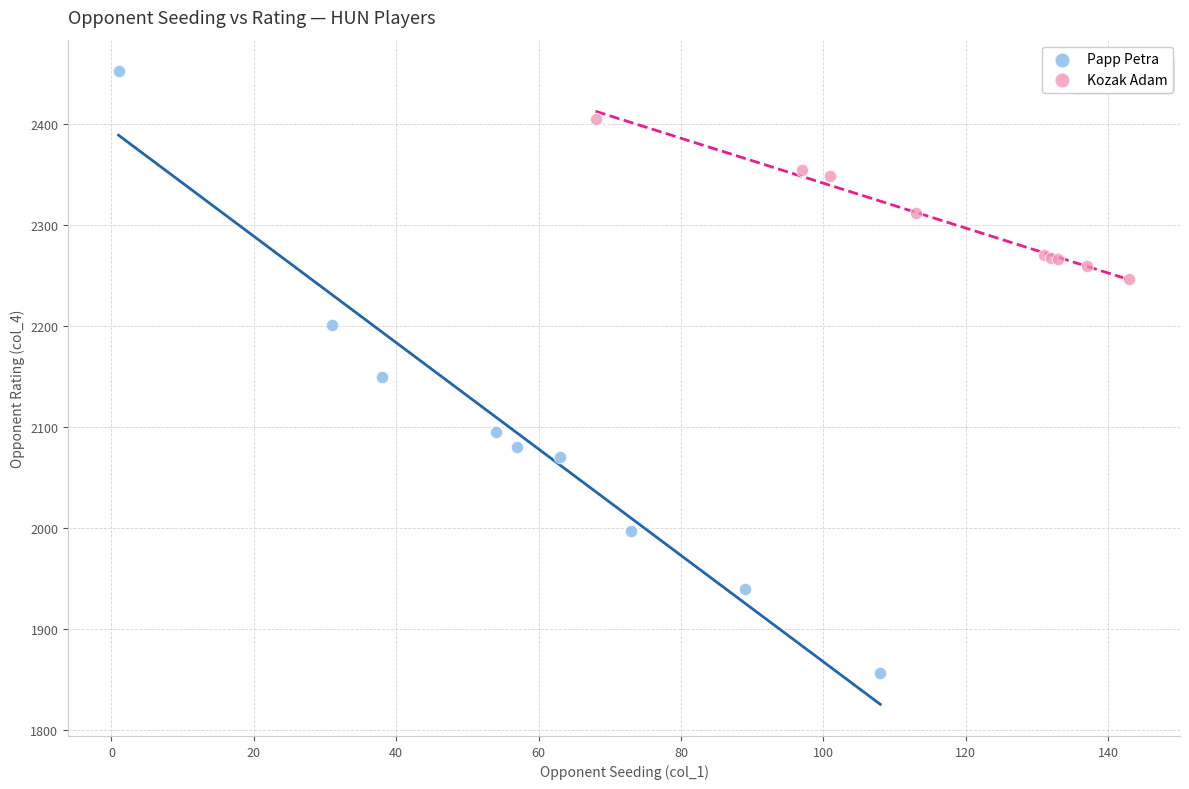

Which series reaches the maximum Y coordinate?

Papp Petra